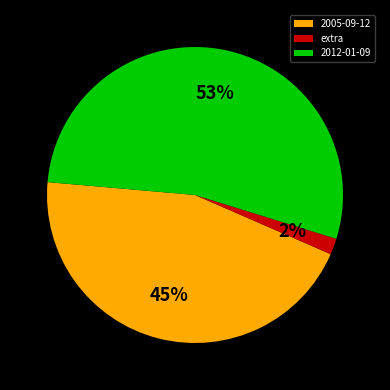

Which slice is the smallest?

extra